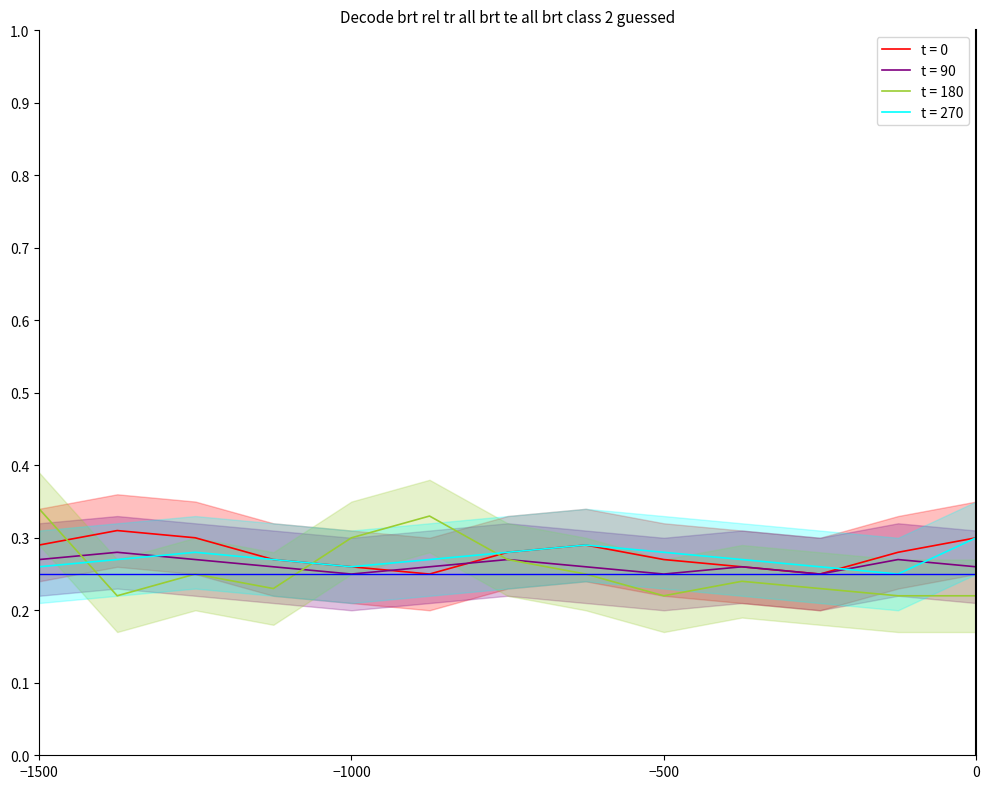

The t = 0 series shows 0.2 at 0. True or false?

False